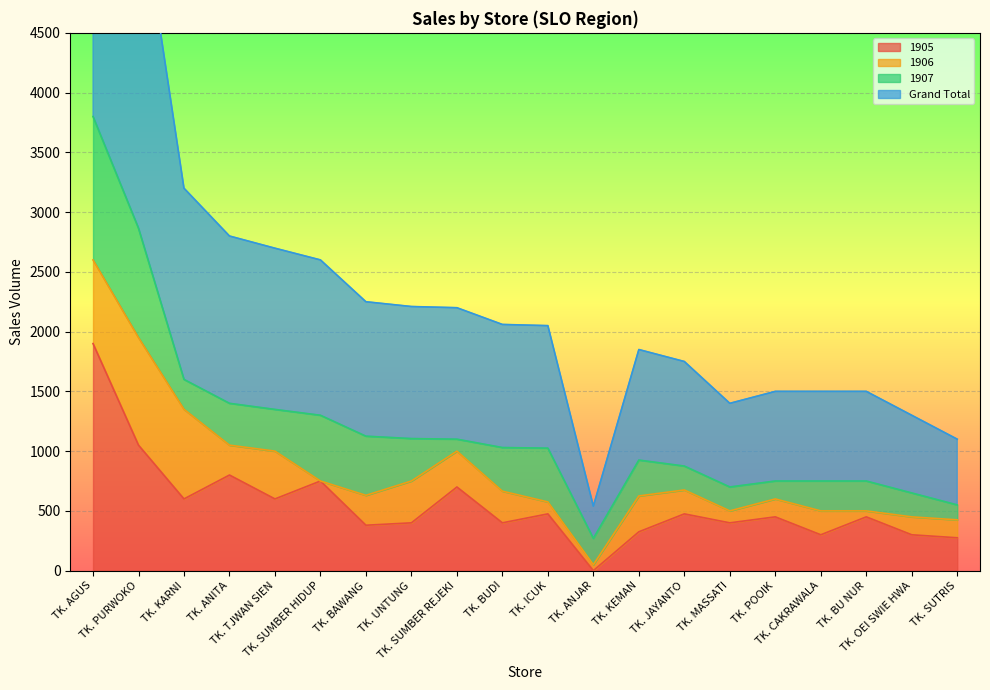

Is it true that Grand Total equals 431 at TK. POOIK?

False